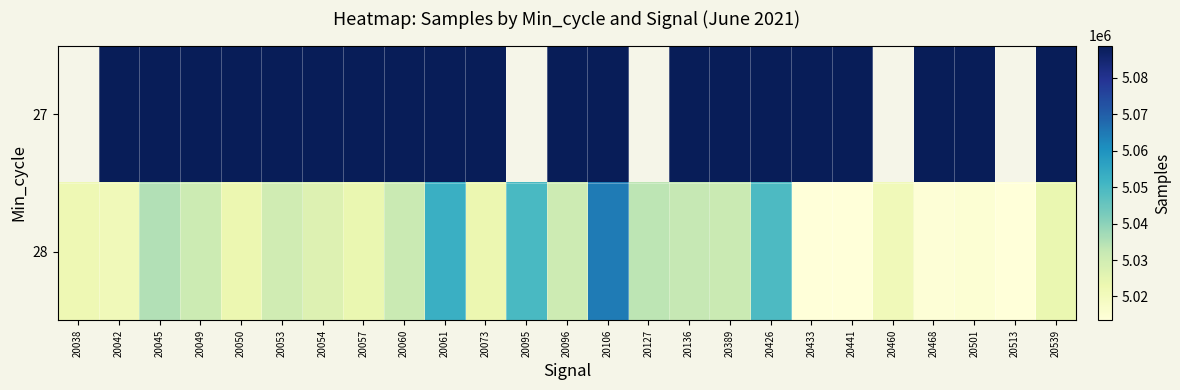

Rank the series by their maximum value, from lowest to highest.

27, 28